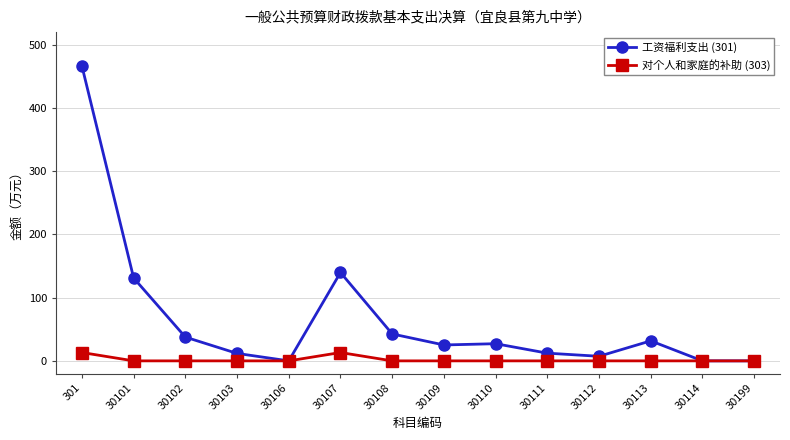

What is the value of the 工资福利支出 (301) point at the 7th from the left?

42.6